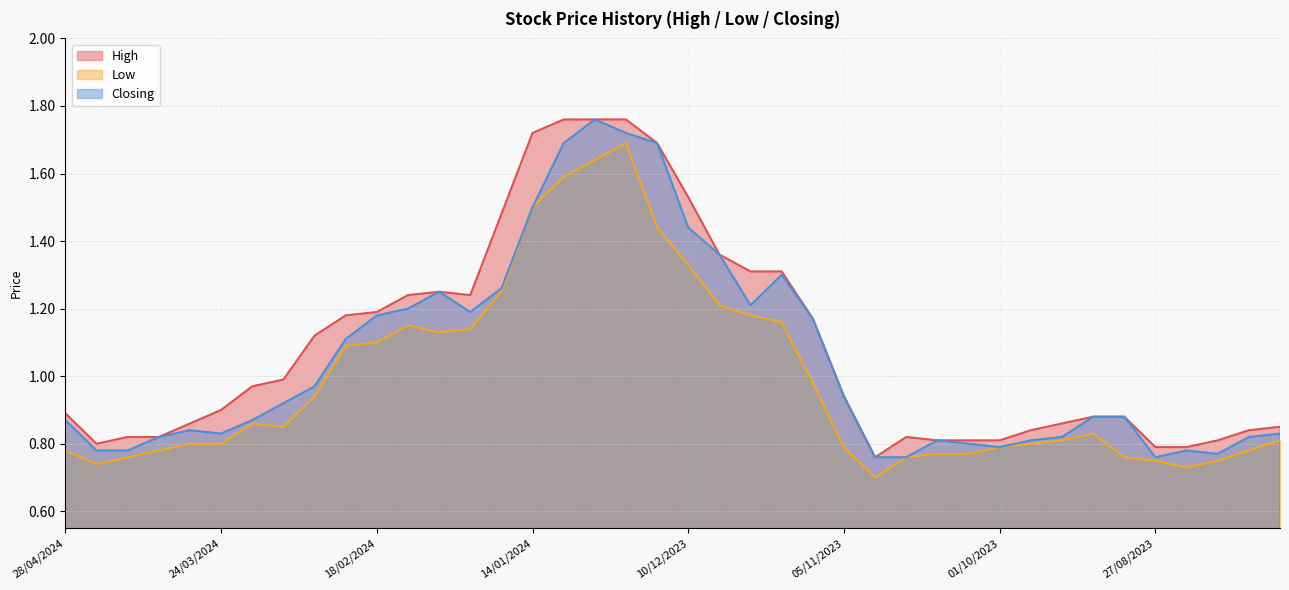

How many lines are shown in the chart?

3